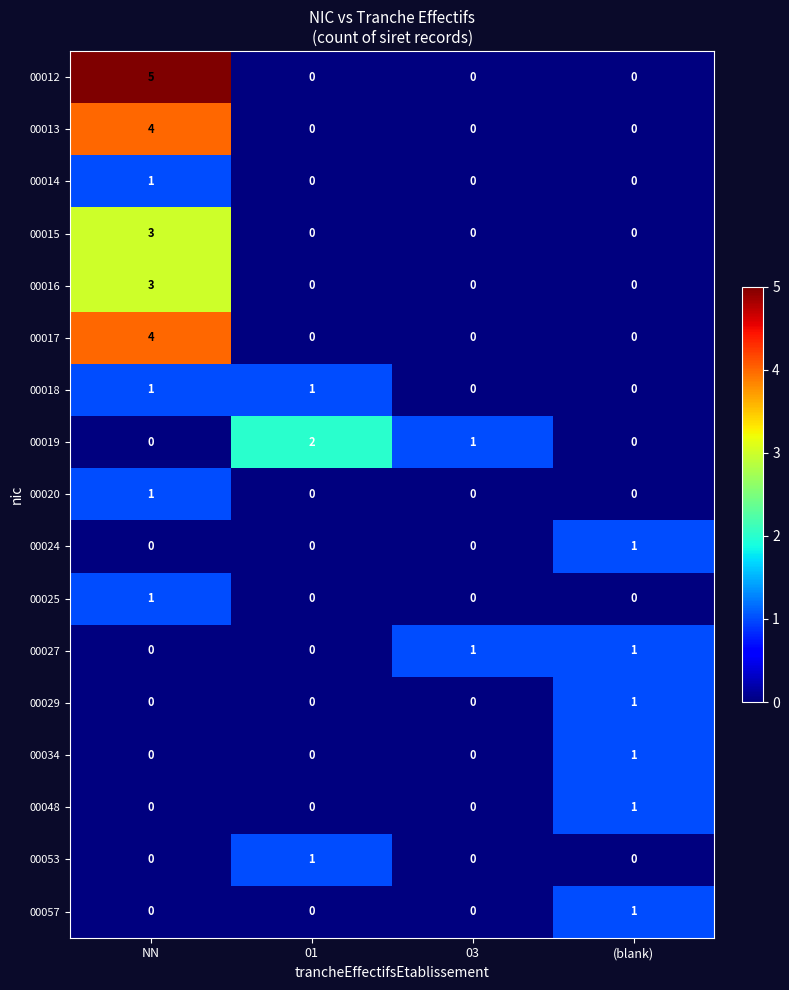

At which category is the sum across all series the highest?

NN